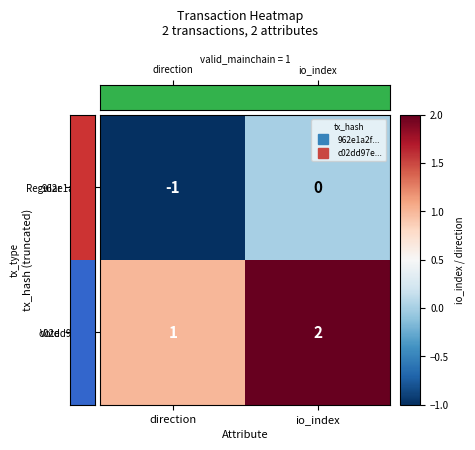

Reading left to right, transcribe all the data shown in this chart.

962e1a2f...: -1	0
c02dd97e...: 1	2